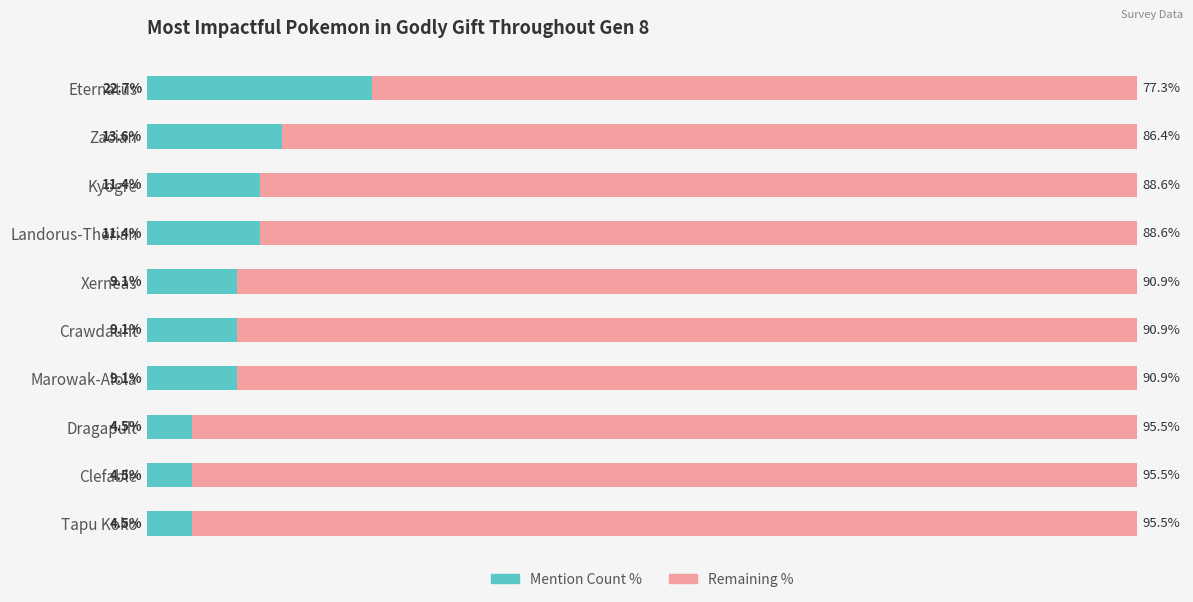

Reading left to right, extract all data points from this chart.

Mention Count: 22.7	13.6	11.4	11.4	9.1	9.1	9.1	4.5	4.5	4.5
Remaining %: 77.3	86.4	88.6	88.6	90.9	90.9	90.9	95.5	95.5	95.5